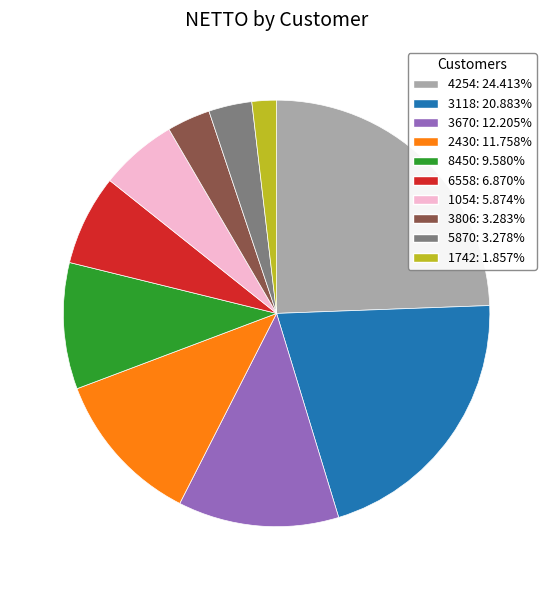

Is there a majority slice in this chart?

No